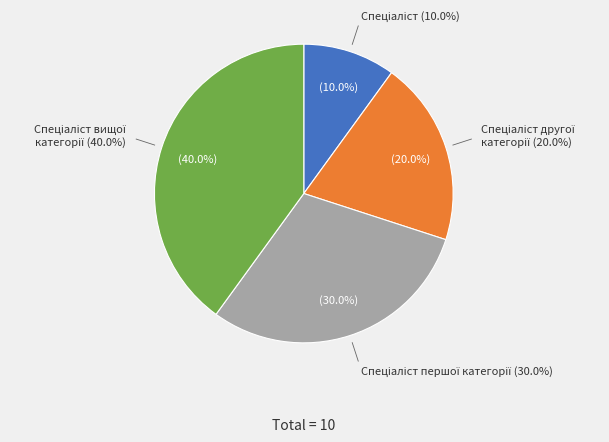

What percentage do Спеціаліст вищої категорії and Спеціаліст другої категорії together represent?

60.0%